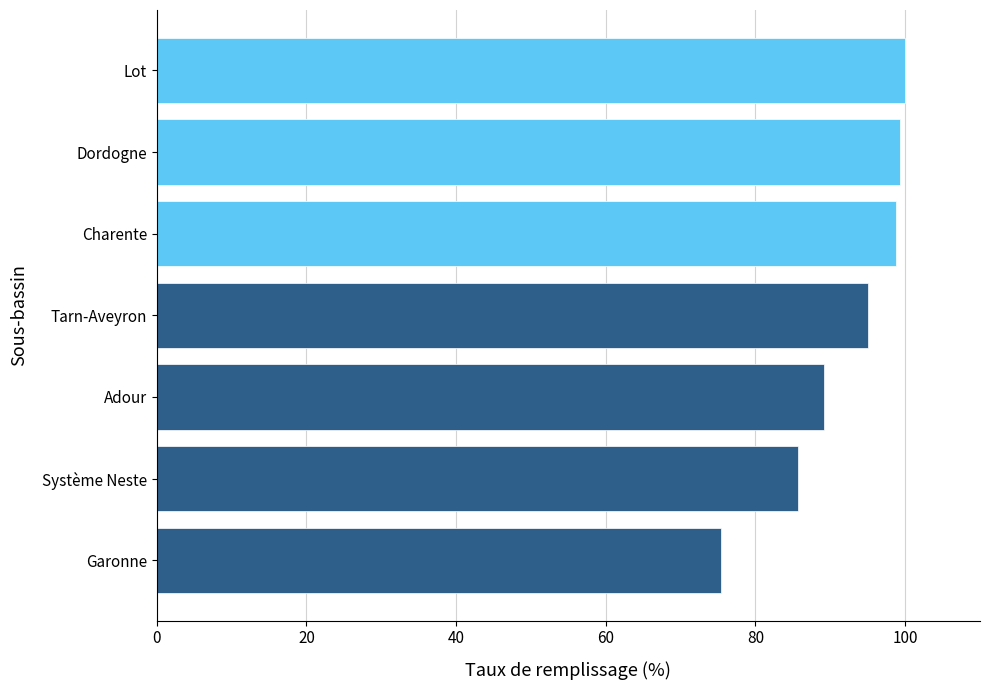

What is the change in value from Garonne to Système Neste?

+10.2